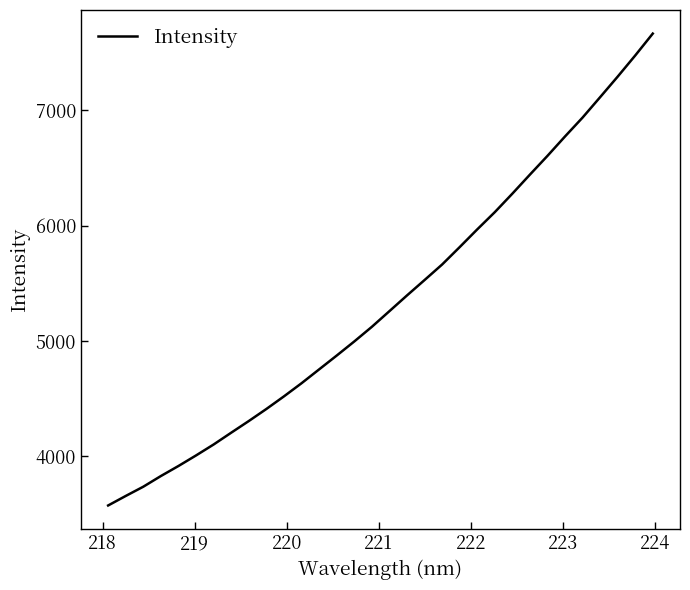

How many distinct data groups are displayed?

1